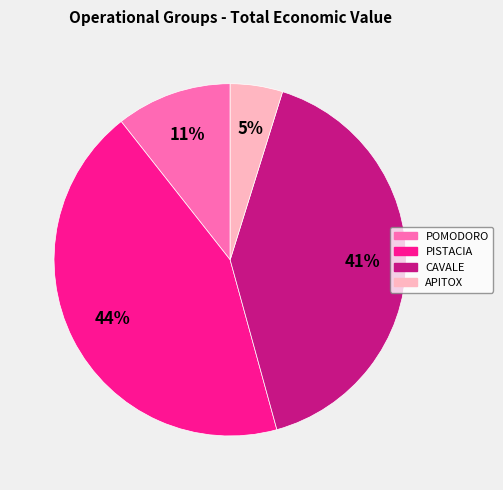

Count the number of slices in the pie.

4